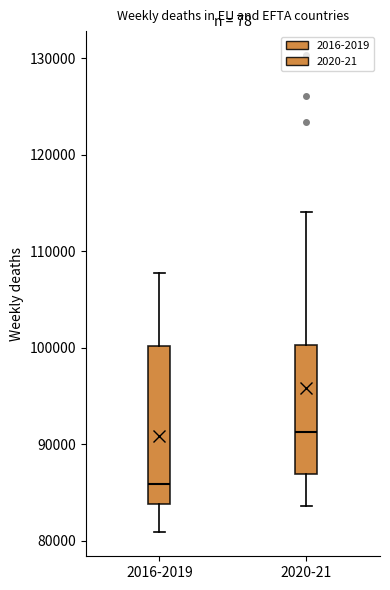

Comparing the boxes themselves (not the whiskers), which one is the tallest?

2016-2019